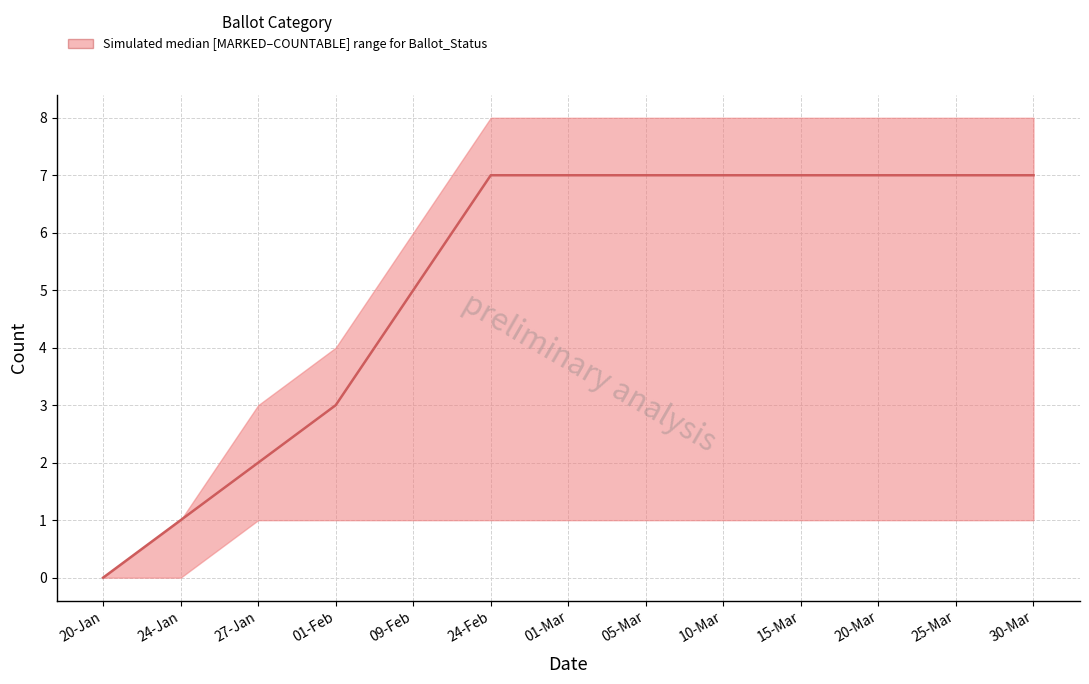

The chart shows a value of 7 at 24-Feb. True or false?

True